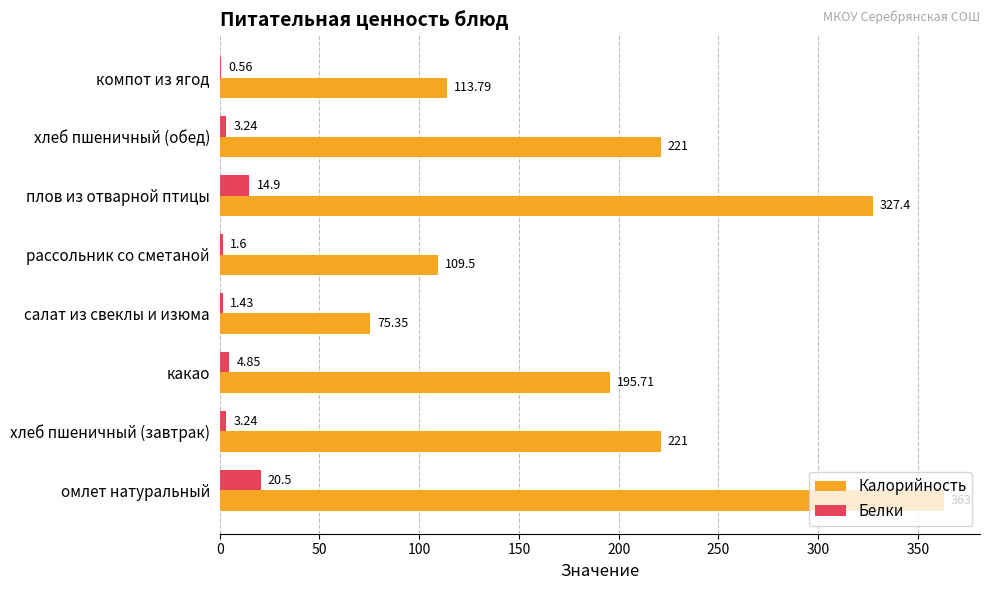

What is the sum of all Калорийность values?

1626.8